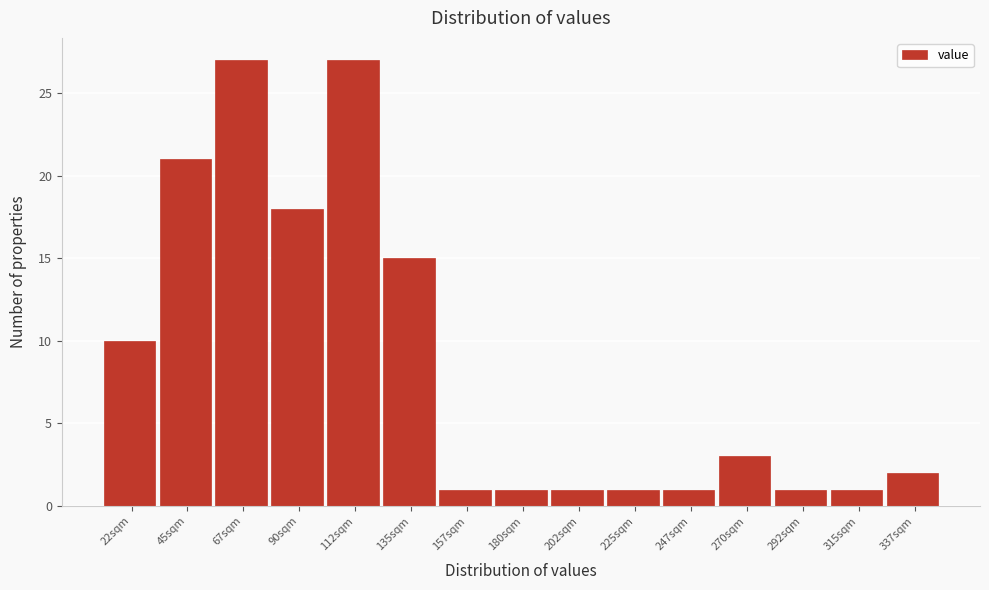

Reading left to right, transcribe all the data shown in this chart.

22sqm=10	45sqm=21	67sqm=27	90sqm=18	112sqm=27	135sqm=15	157sqm=1	180sqm=1	202sqm=1	225sqm=1	247sqm=1	270sqm=3	292sqm=1	315sqm=1	337sqm=2